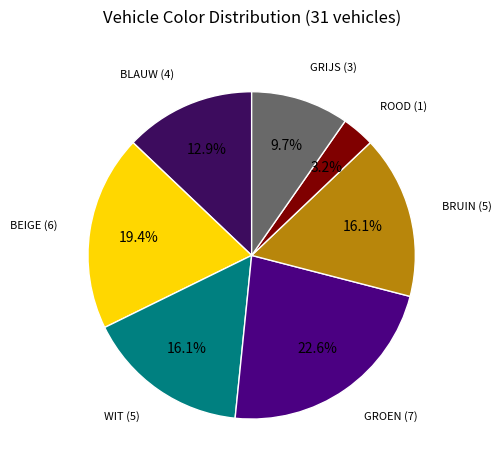

Is there a majority slice in this chart?

No